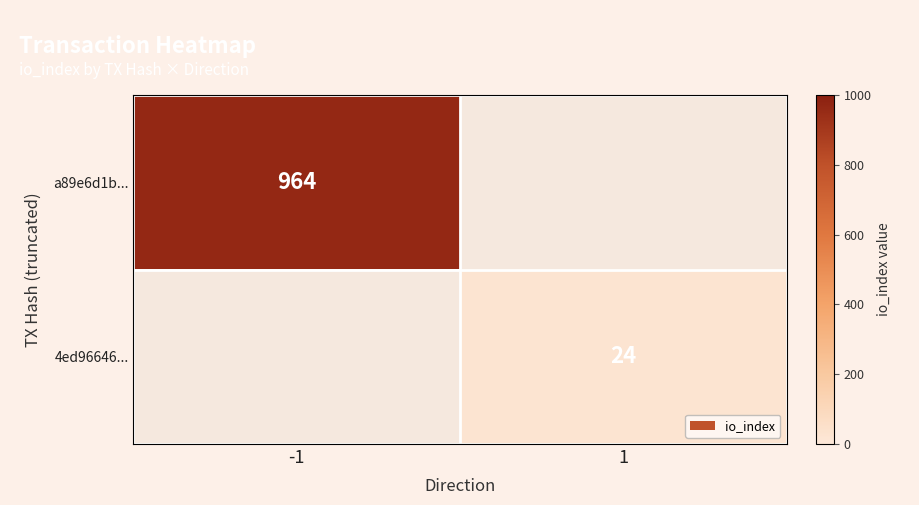

Which series has the largest range (max minus min)?

a89e6d1b...